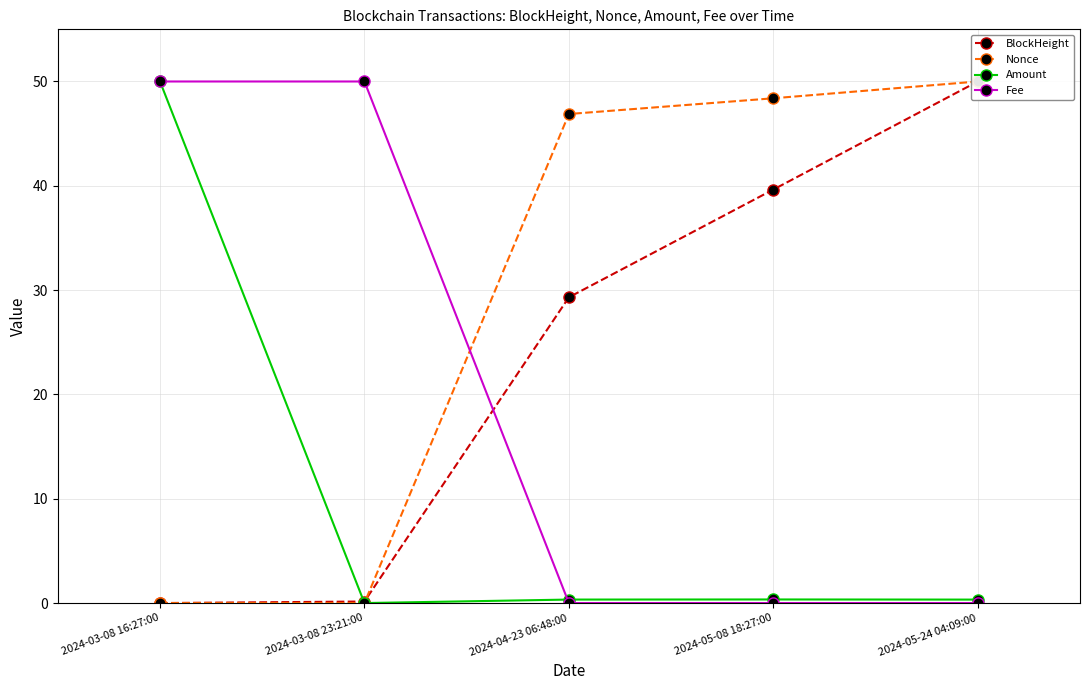

Which category has the highest value across all series?

2024-05-24 04:09:00